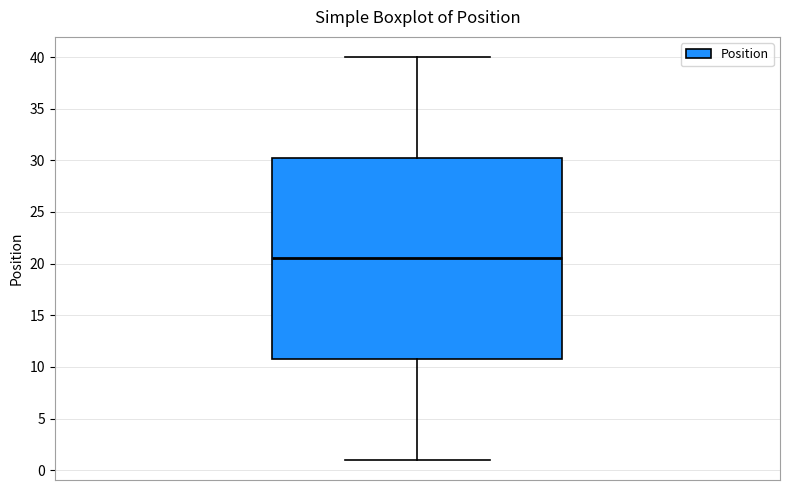

Transcribe this box plot: give where the median line is, the range the box spans, and where the two whiskers end, as read against the y-axis. The values are not printed on the chart, so give them approximately, as read against the axis.

median 20.5, box 11.0 to 30.5, whiskers 1.0 to 40.0